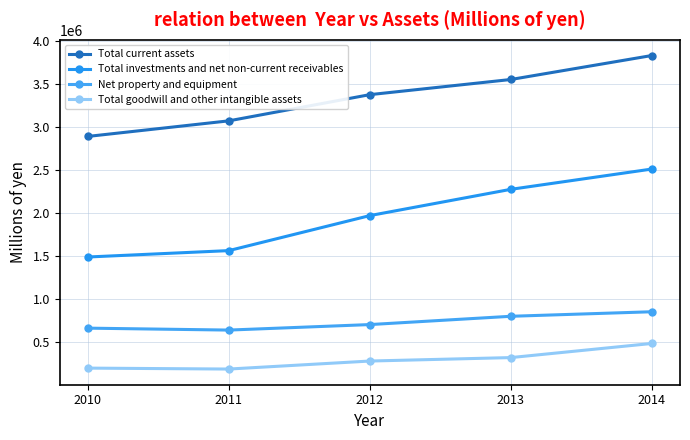

Where is Total goodwill and other intangible assets nearest to the value 339725?

2013